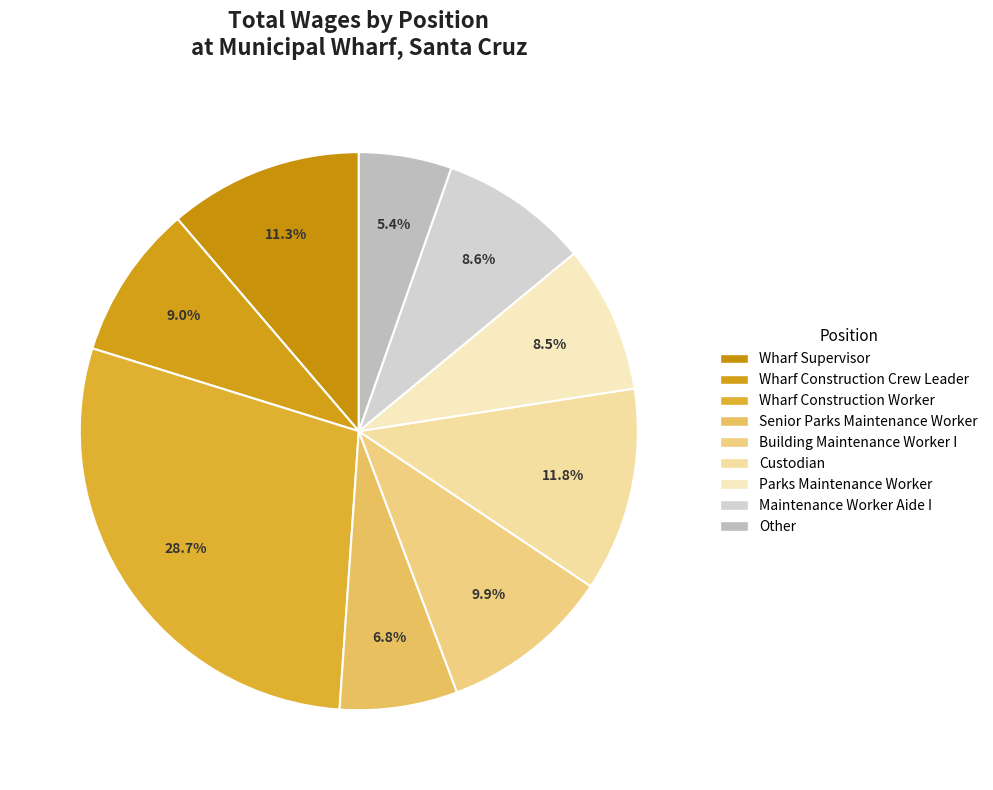

What portion of the pie excludes Wharf Construction Worker?

71.3%